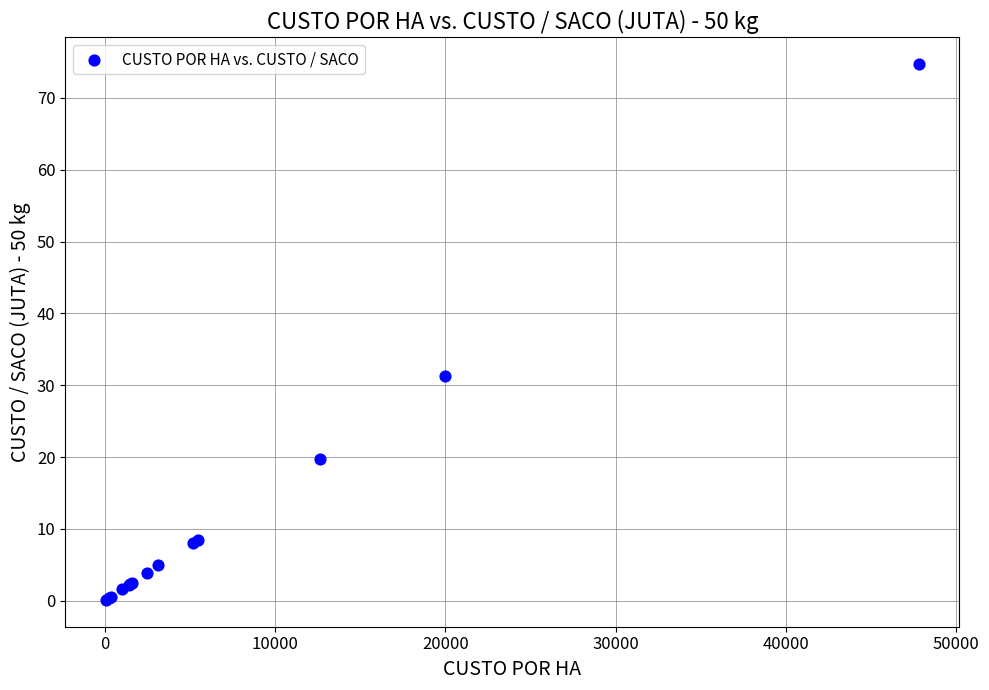

What Y value in the scatter plot is closest to 37?

31.2